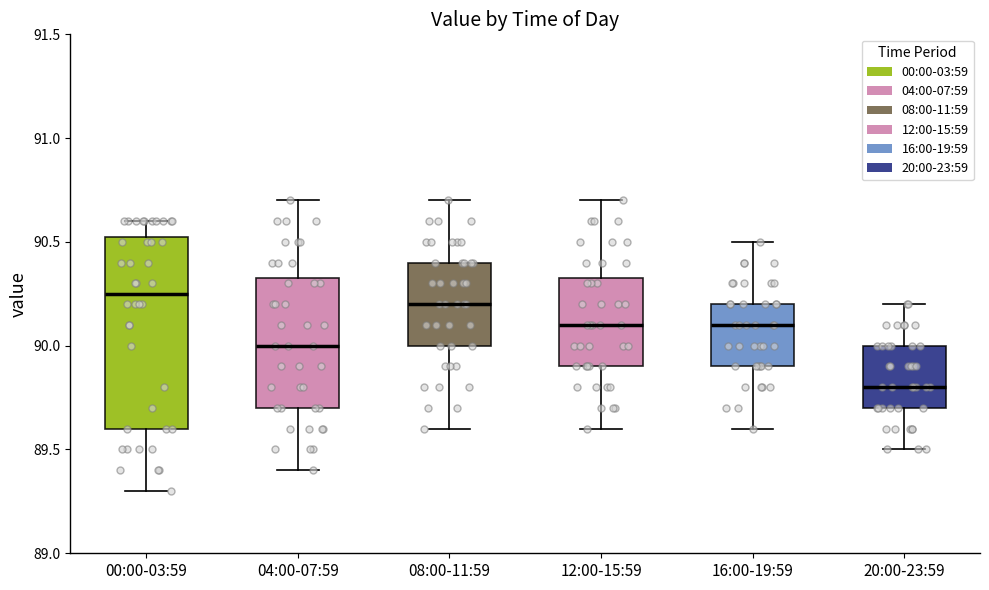

Reading left to right, read every box against the y-axis: the position of its median line, the range the box covers, and the ends of its whiskers. The values are not printed on the chart, so give them approximately, as read against the axis.

00:00-03:59: median 90.25, box 89.60 to 90.55, whiskers 89.30 to 90.60
04:00-07:59: median 90.00, box 89.70 to 90.35, whiskers 89.40 to 90.70
08:00-11:59: median 90.20, box 90.00 to 90.40, whiskers 89.60 to 90.70
12:00-15:59: median 90.10, box 89.90 to 90.35, whiskers 89.60 to 90.70
16:00-19:59: median 90.10, box 89.90 to 90.20, whiskers 89.60 to 90.50
20:00-23:59: median 89.80, box 89.70 to 90.00, whiskers 89.50 to 90.20